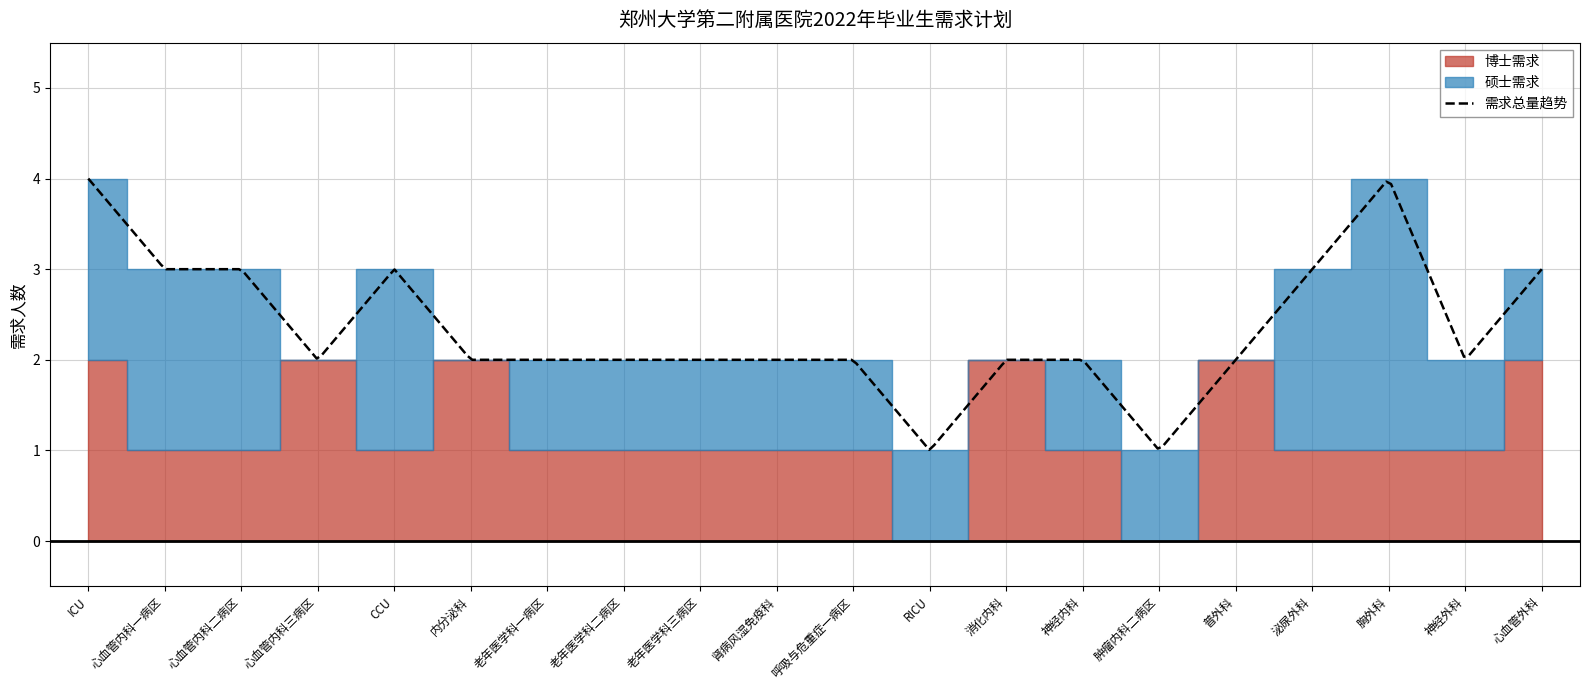

What is the difference between the 硕士需求 values at ICU and 神经内科?

1